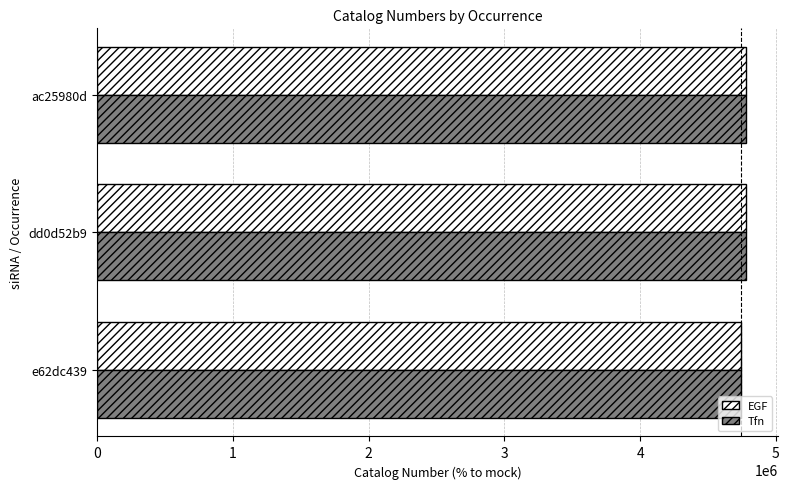

What is the total value across all series at e62dc439?

9490050